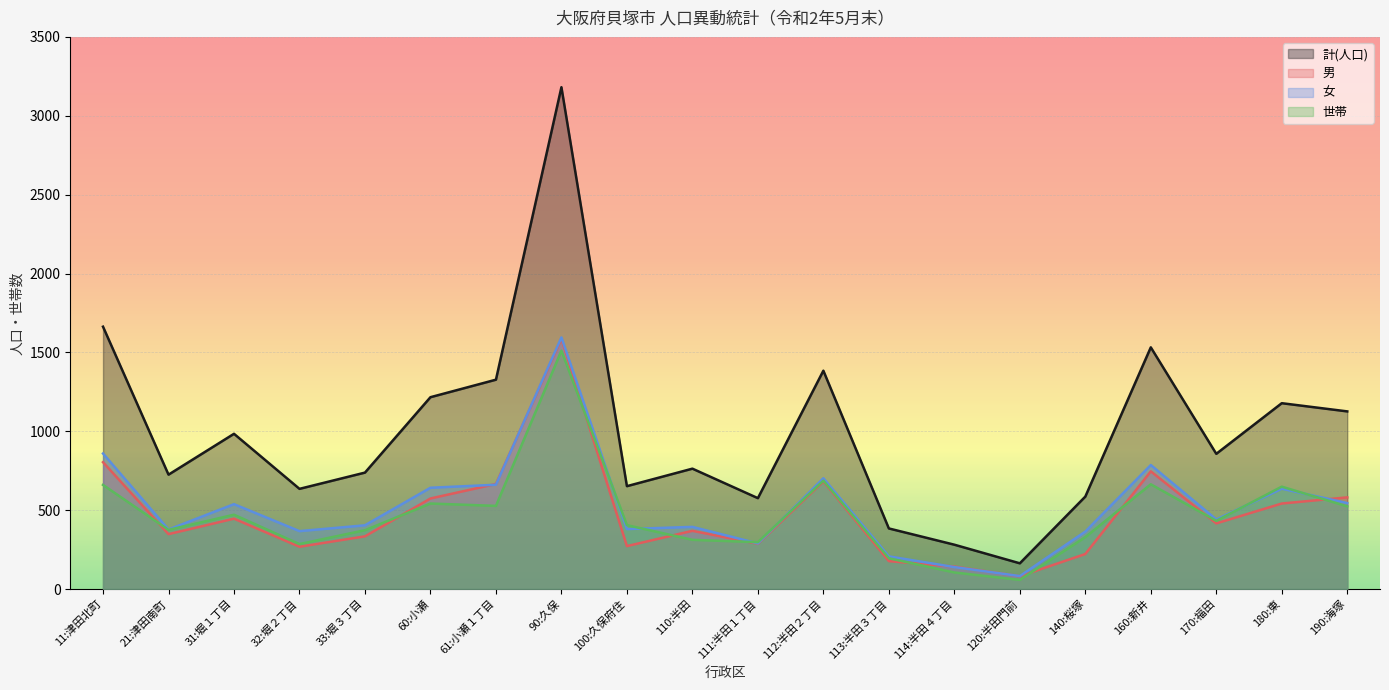

Rank the series by their maximum value, from highest to lowest.

計(人口), 女, 男, 世帯